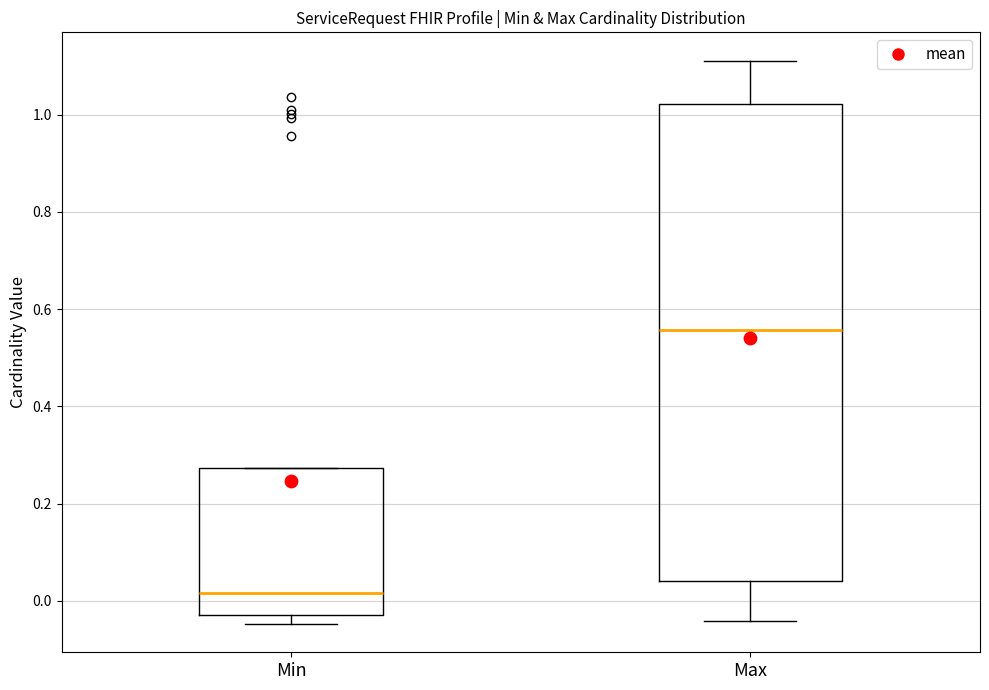

Which box's median line is the highest?

Max